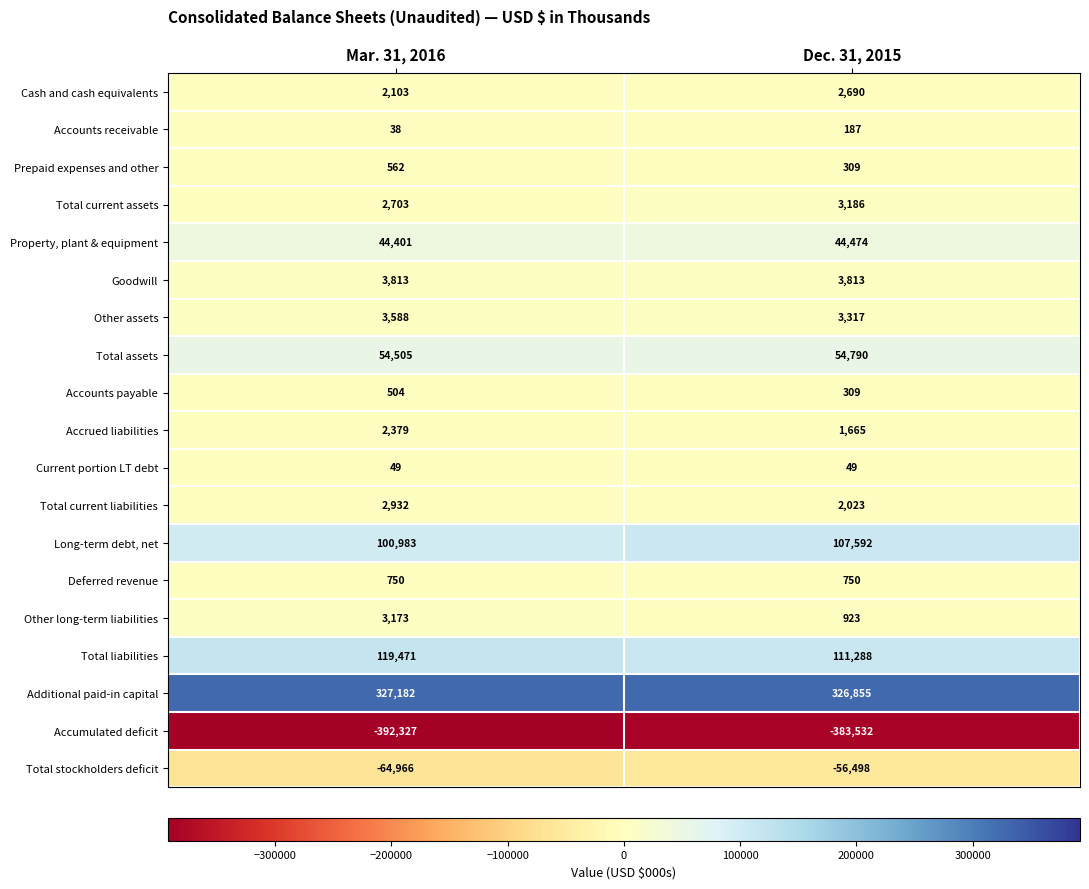

Rank the series at Mar. 31, 2016 from lowest to highest value.

Accumulated deficit, Total stockholders deficit, Accounts receivable, Current portion LT debt, Accounts payable, Prepaid expenses and other, Deferred revenue, Cash and cash equivalents, Accrued liabilities, Total current assets, Total current liabilities, Other long-term liabilities, Other assets, Goodwill, Property, plant & equipment, Total assets, Long-term debt, net, Total liabilities, Additional paid-in capital